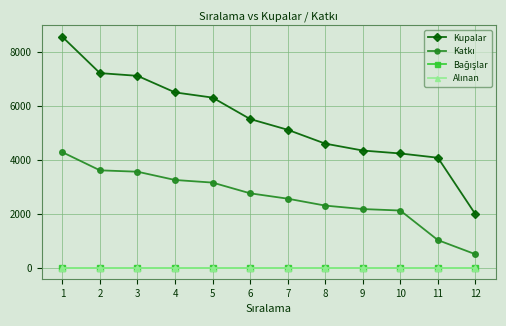

Which series has the largest total across all categories?

Kupalar